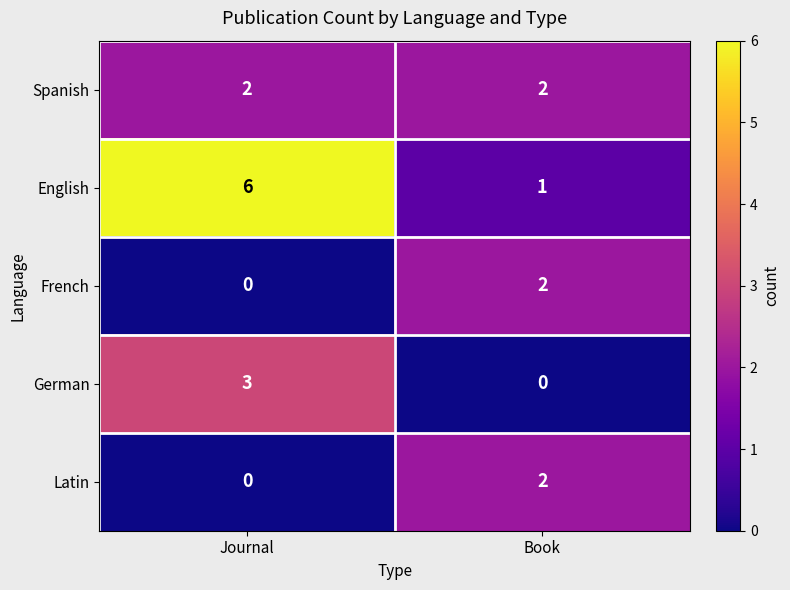

How many categories are shown in the chart?

2